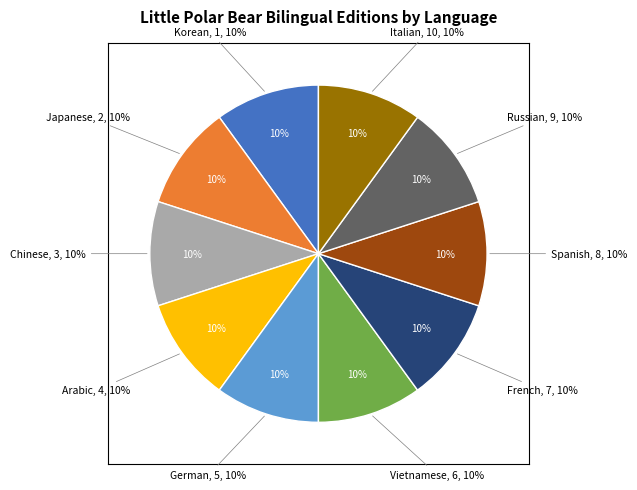

What is the ratio of the value at Arabic to the value at French?

1.0